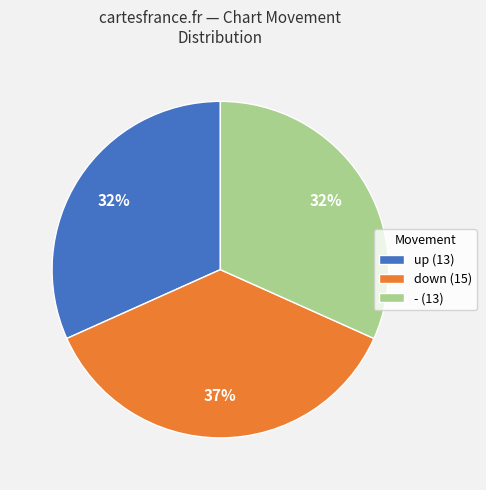

Do - and down together represent more than half of the pie?

Yes